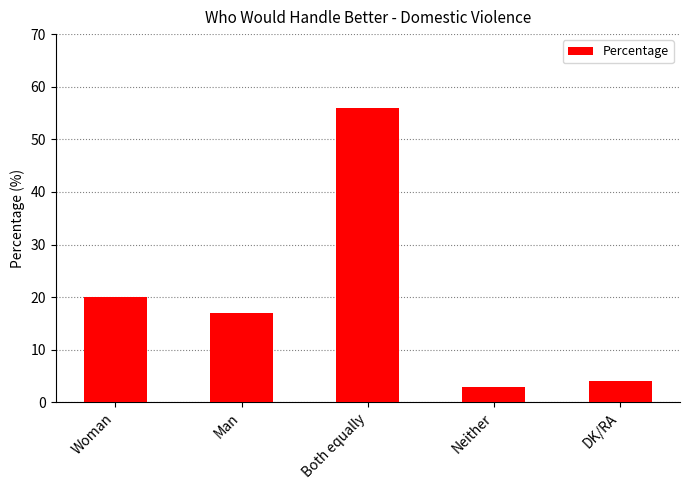

List the labels in order of value, largest first.

Both equally, Woman, Man, DK/RA, Neither